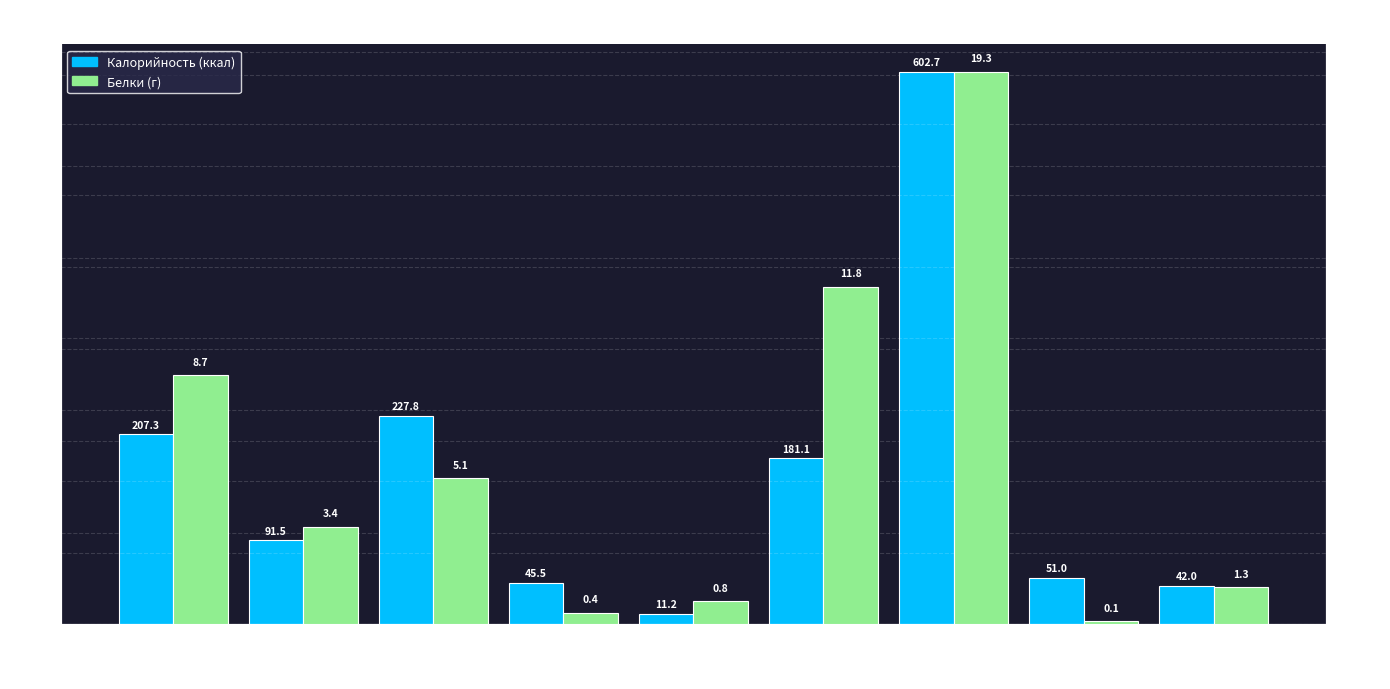

Count the number of categories in the chart.

9